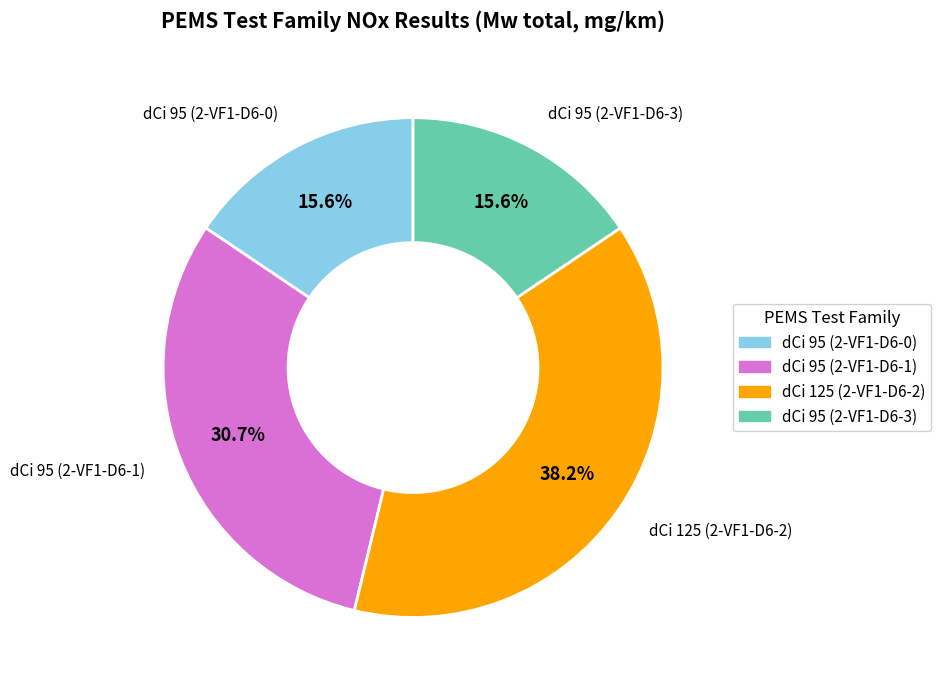

Does any single category account for the majority?

No